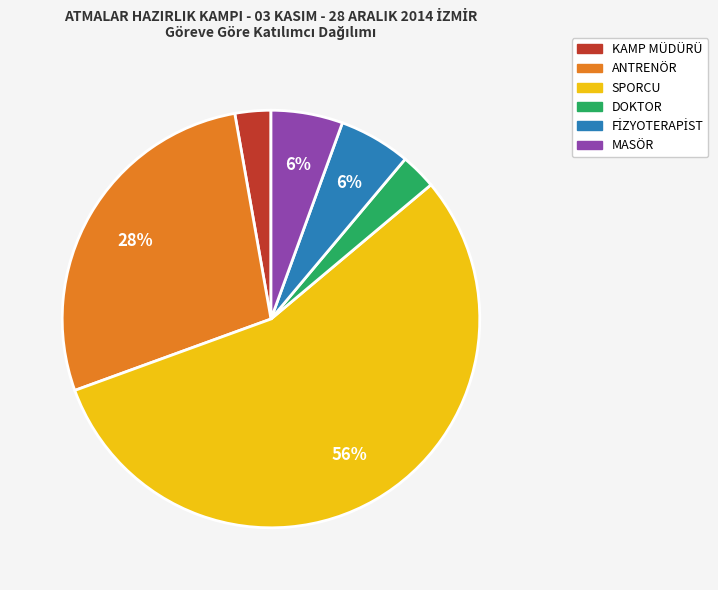

Is it true that ANTRENÖR is 15% of the pie?

False